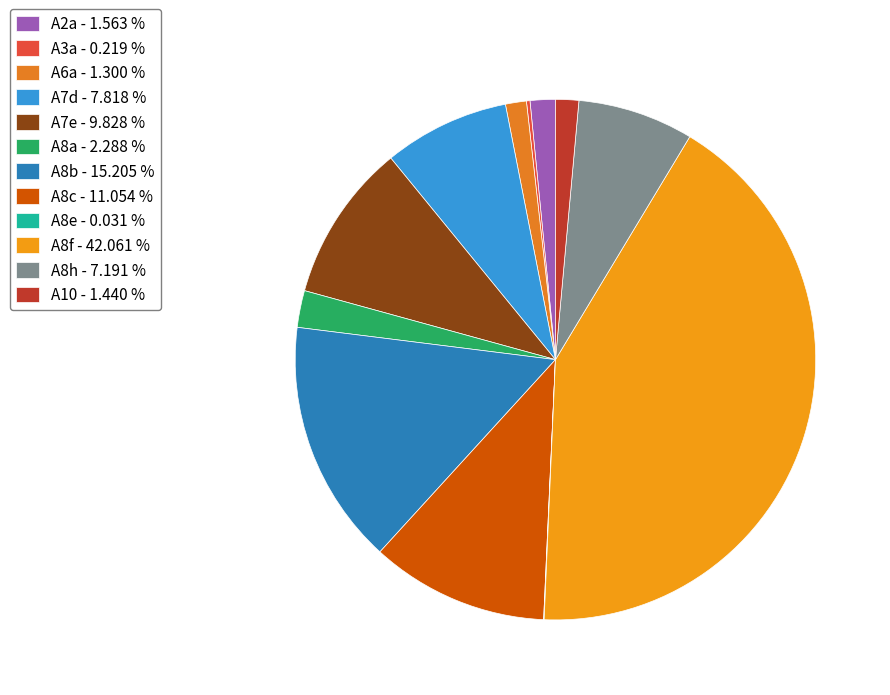

Which has a higher value, A6a or A2a?

A2a